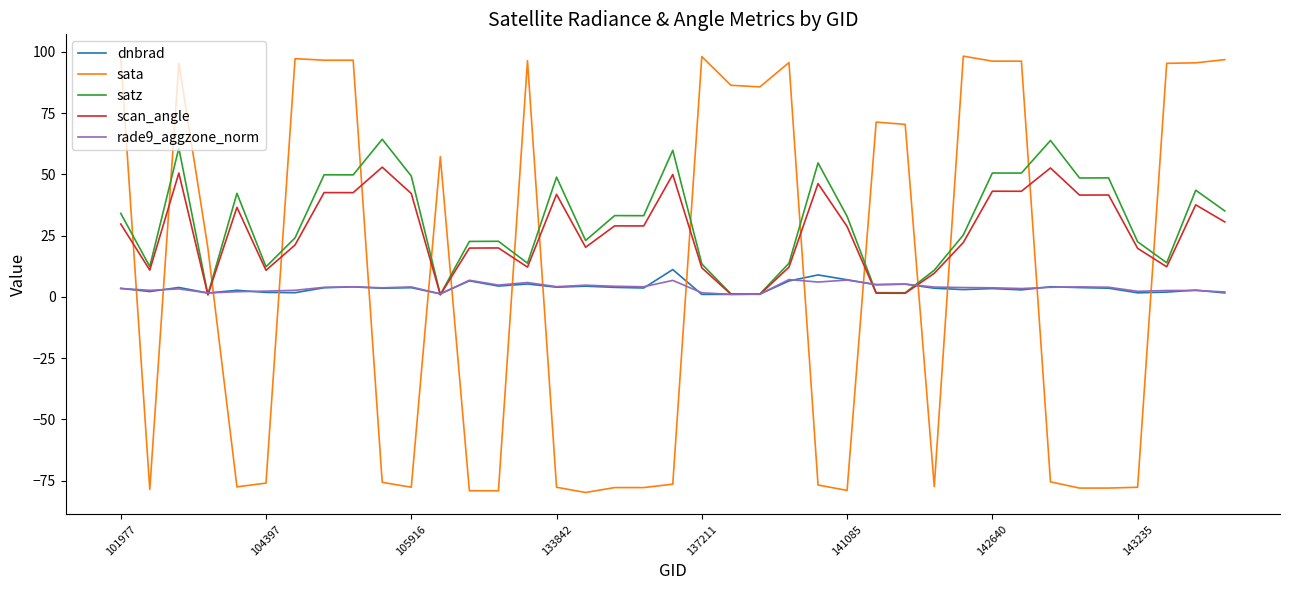

Which series ends up on top after the final intersection of sata and dnbrad?

sata